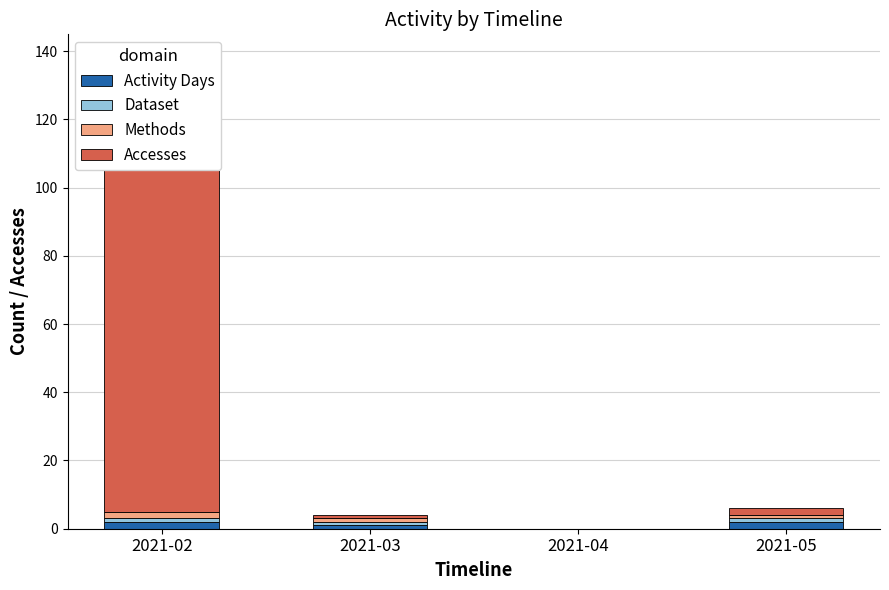

At 2021-03, list the series in order from smallest to largest.

Activity Days, Dataset, Methods, Accesses